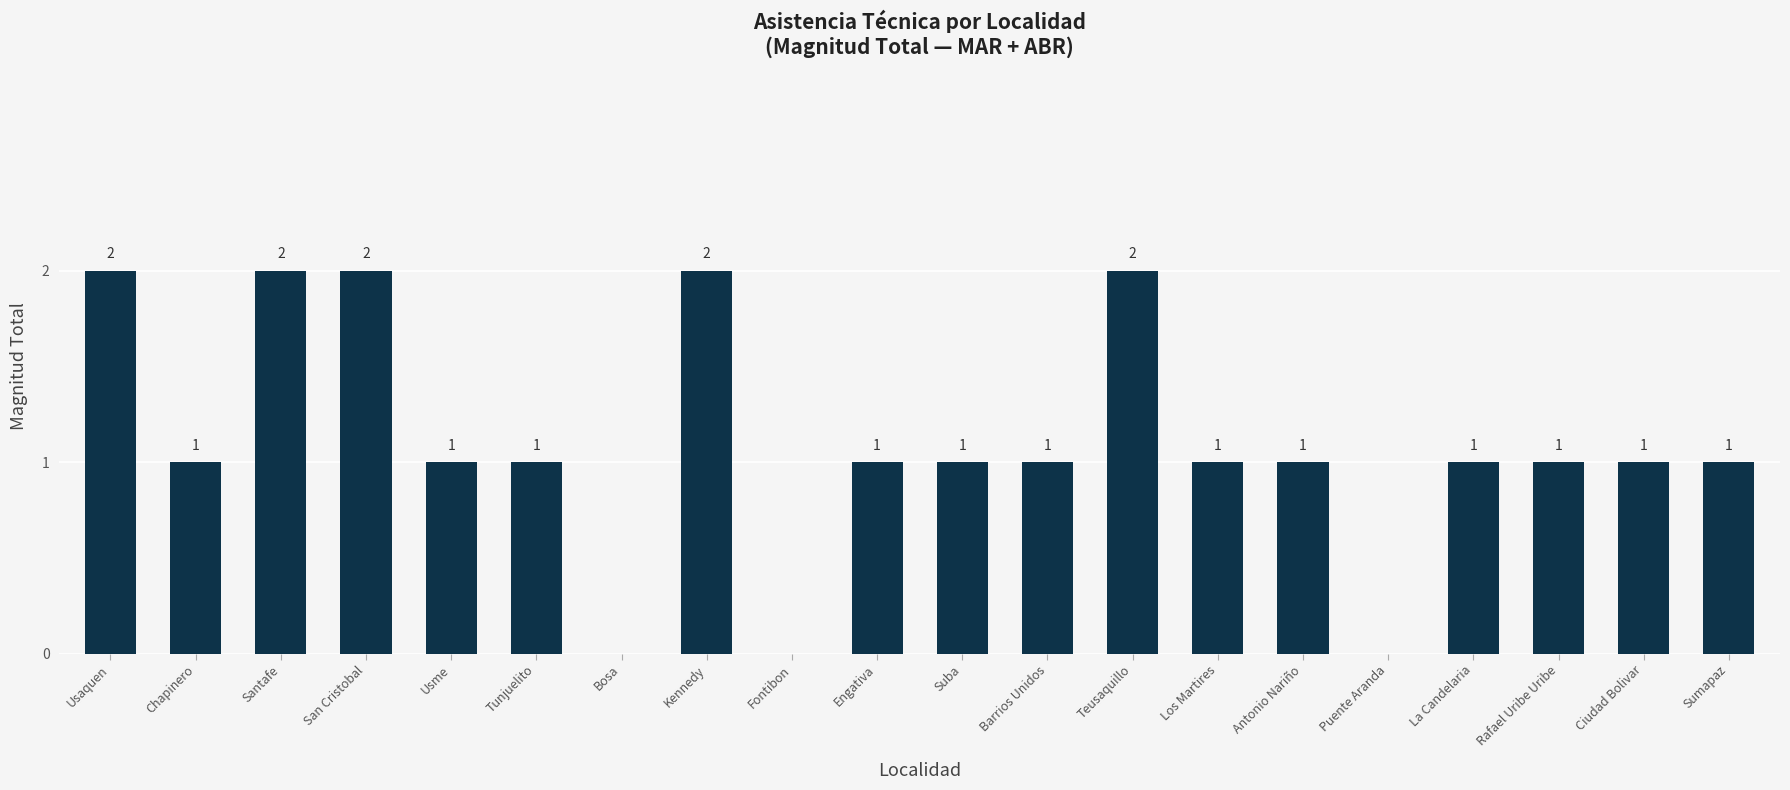

How many data points does each series have?

20